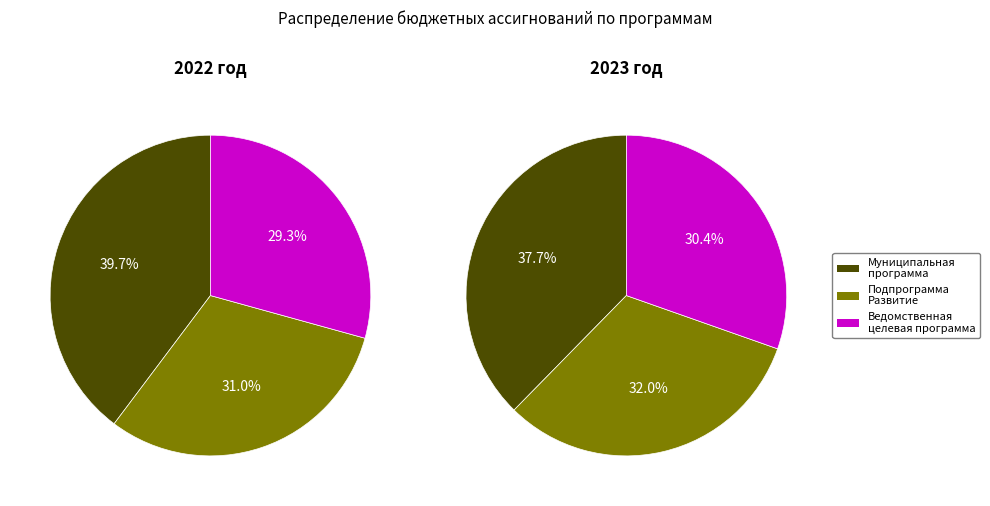

To the nearest percent, what percentage of the pie is Муниципальная программа?

40%